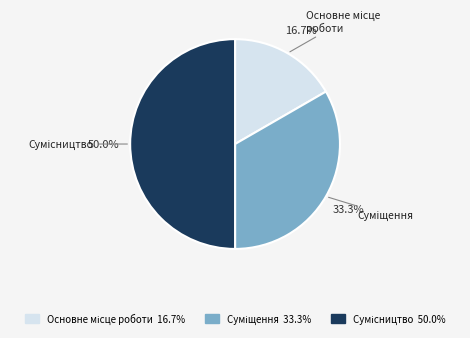

Count the number of slices in the pie.

3